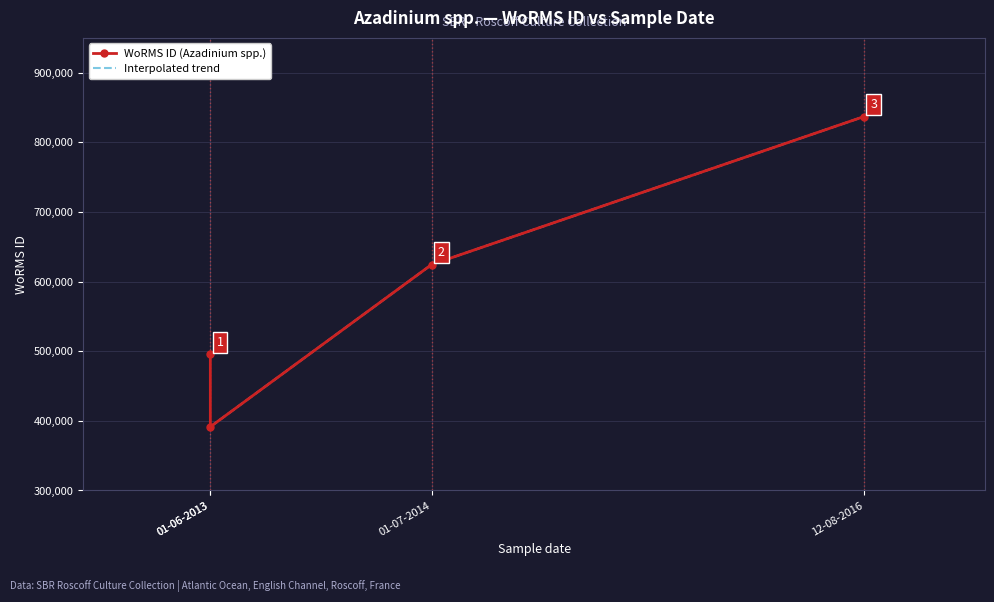

List the labels in order of value, largest first.

12-08-2016, 01-07-2014, 01-06-2013, 01-06-2013